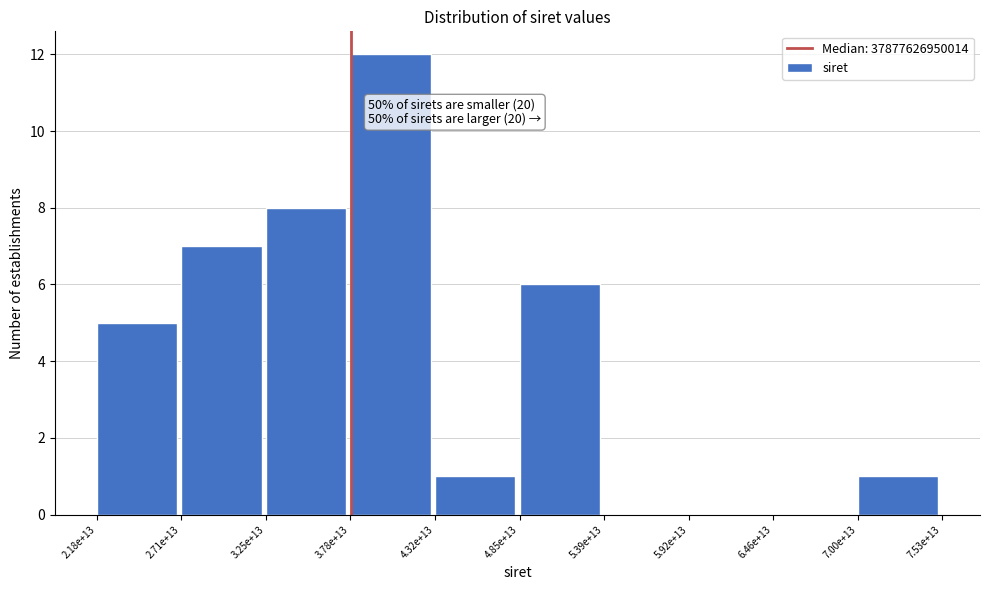

Reading right to left, list all the values displayed in this chart.

7.00e+13=1	6.46e+13=0	5.92e+13=0	5.39e+13=0	4.85e+13=6	4.32e+13=1	3.78e+13=12	3.25e+13=8	2.71e+13=7	2.18e+13=5